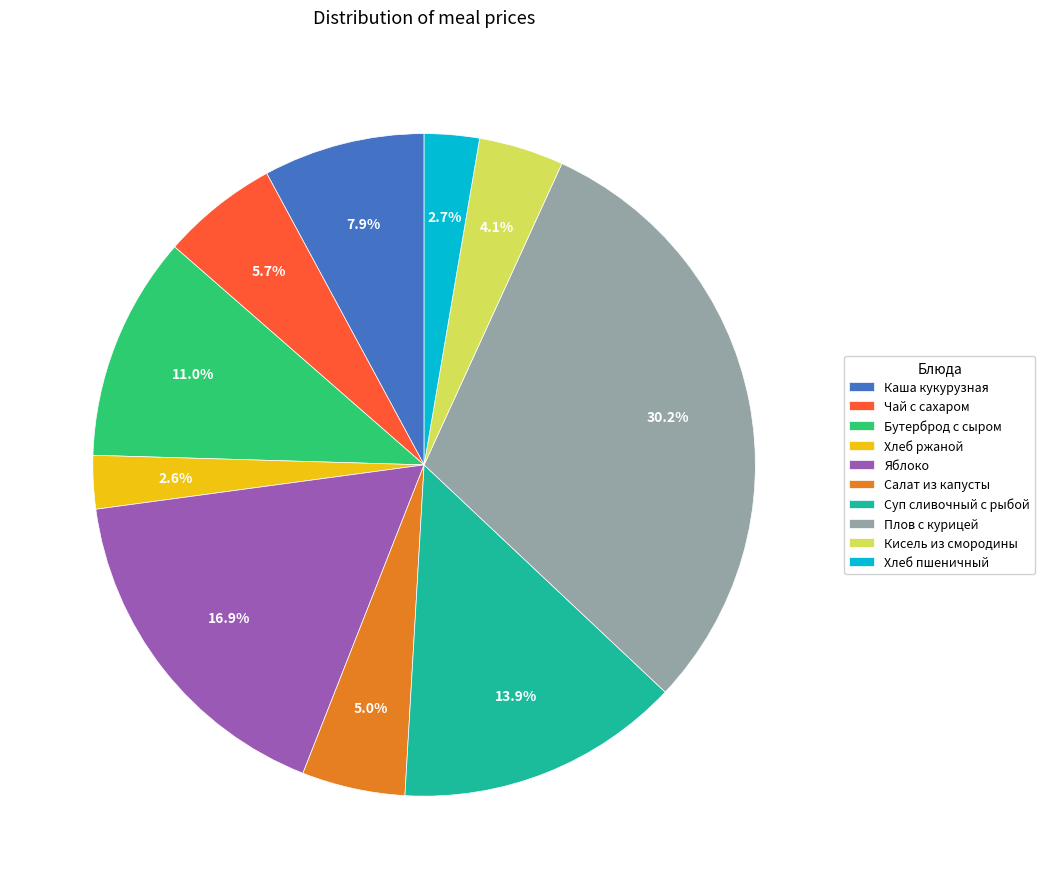

Which has a higher value, Яблоко or Салат из капусты?

Яблоко